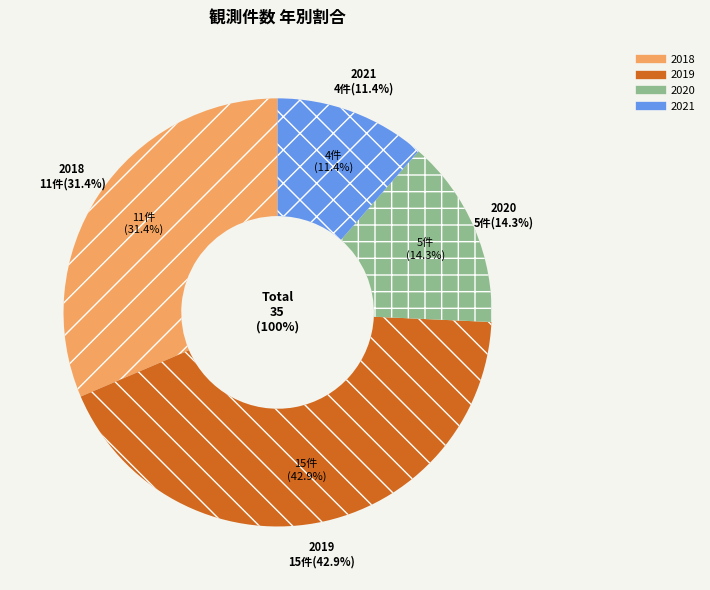

Which slice is the largest?

2019